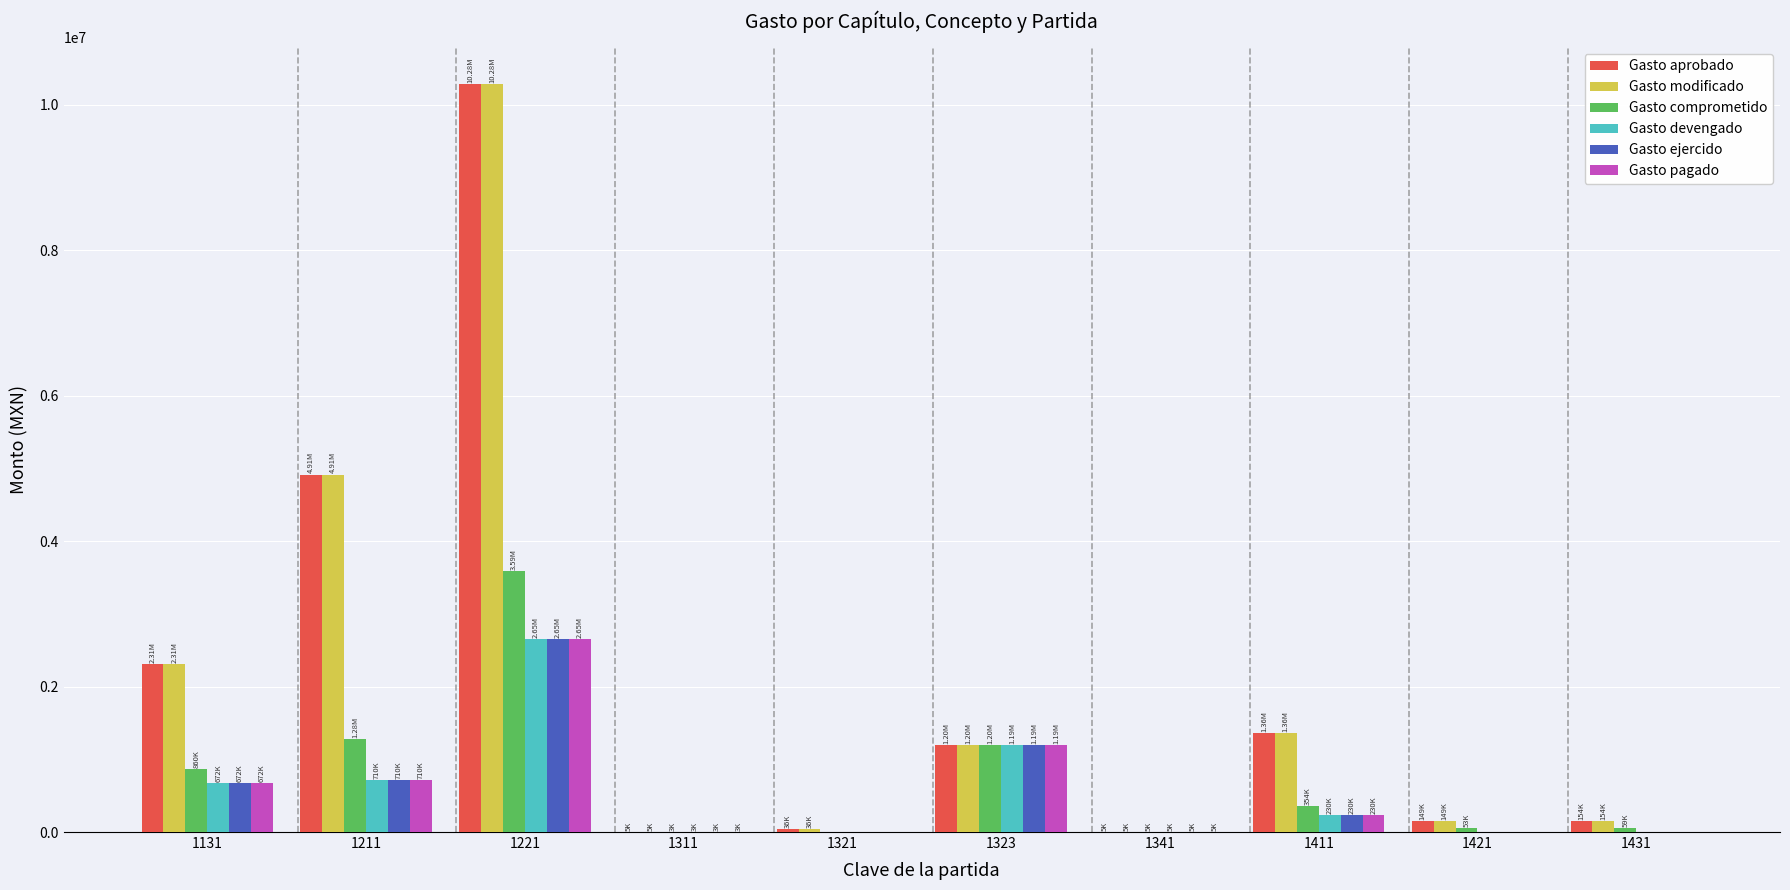

At which category is the sum across all series the highest?

1221